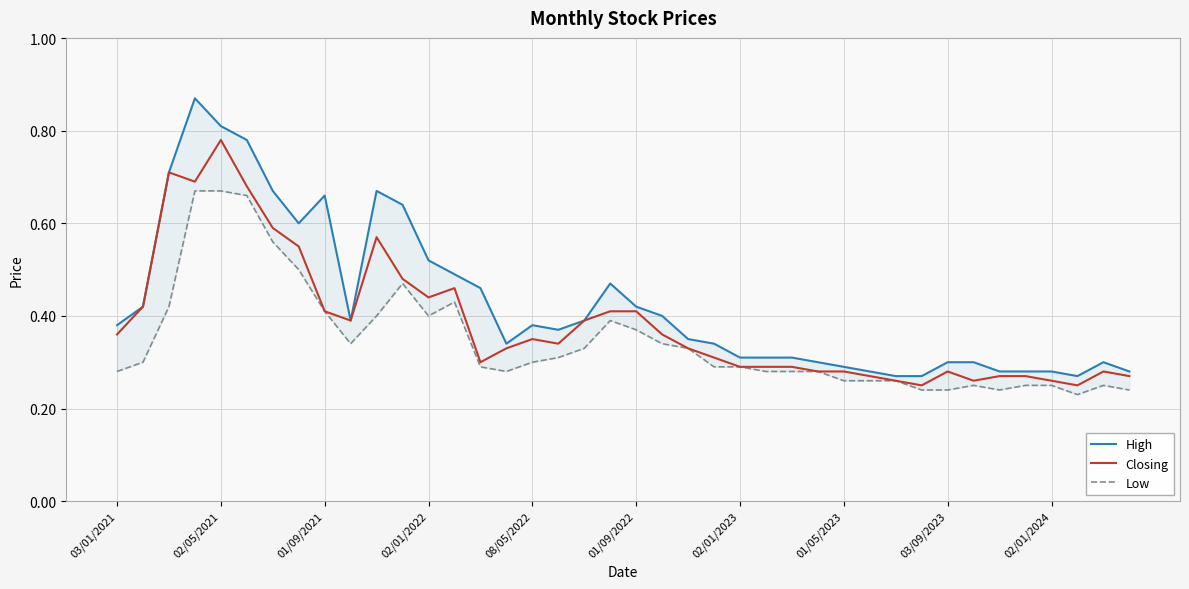

The value of Closing at 29 is 0.4. True or false?

False